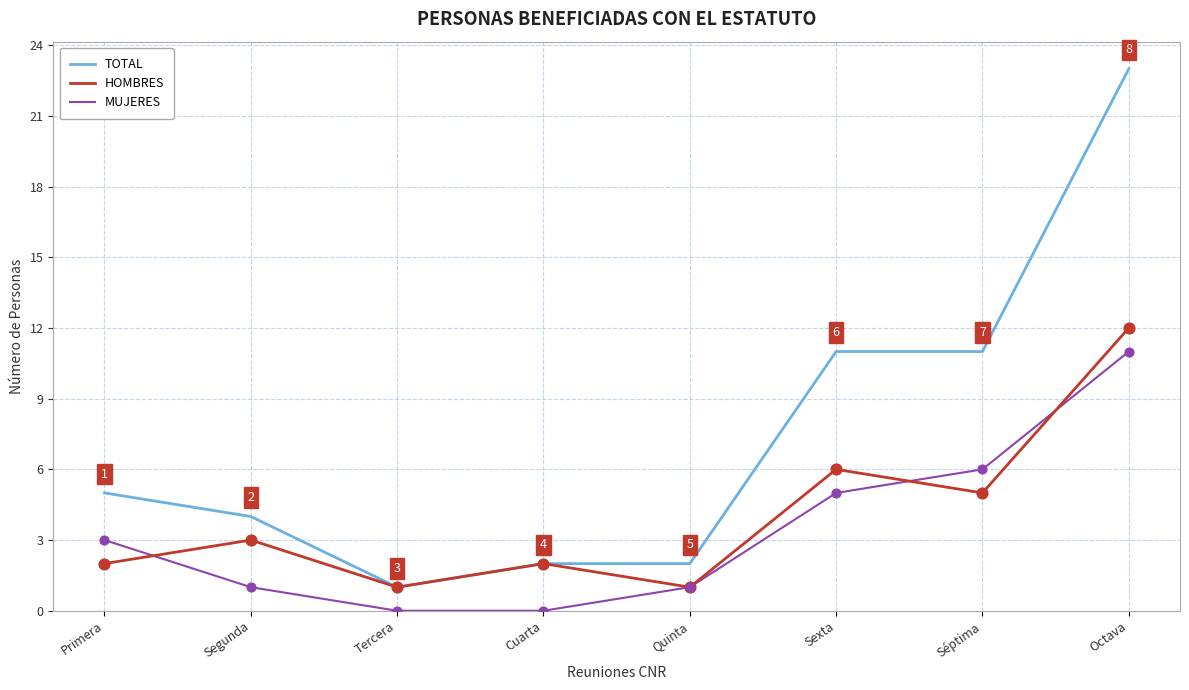

Which series changed the most between Primera and Tercera?

TOTAL